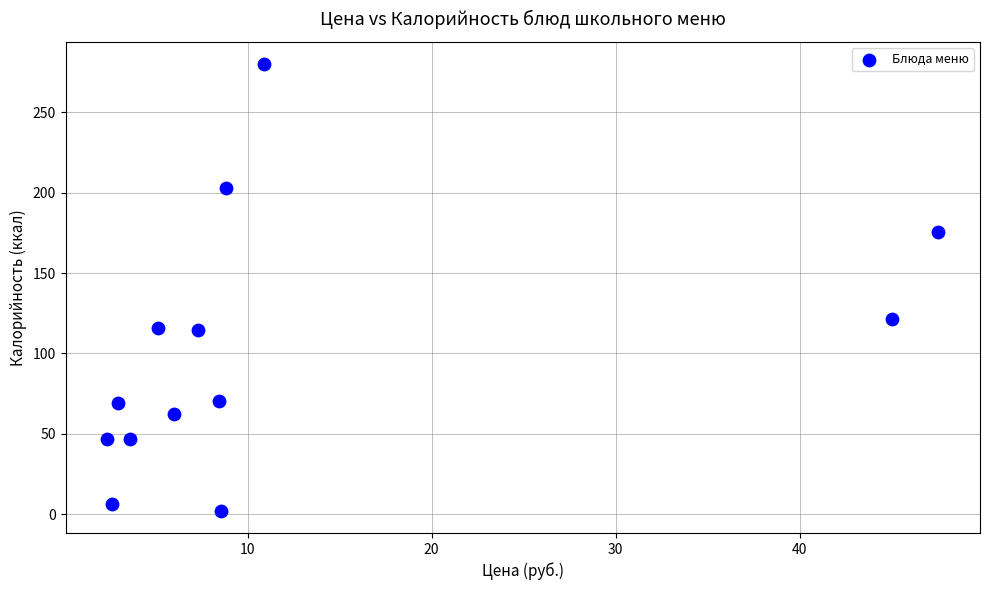

What is the range of Y values (max minus min)?

277.9